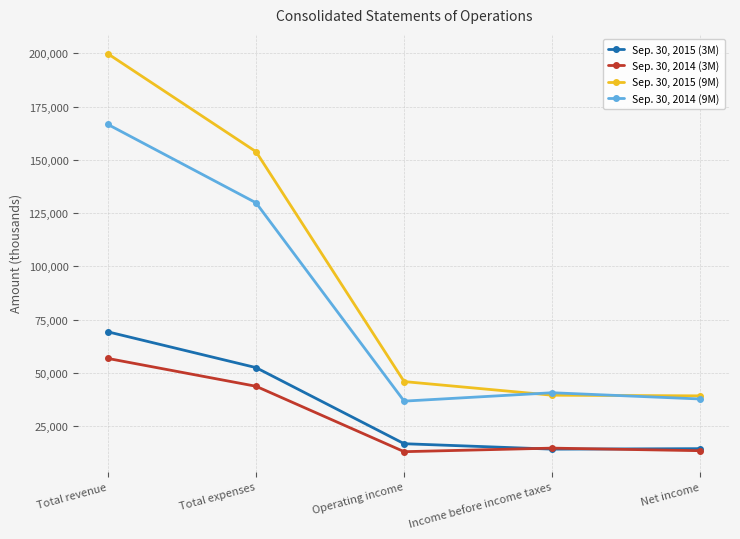

Between which two adjacent categories do Sep. 30, 2014 (9M) and Sep. 30, 2015 (9M) first intersect?

Operating income and Income before income taxes